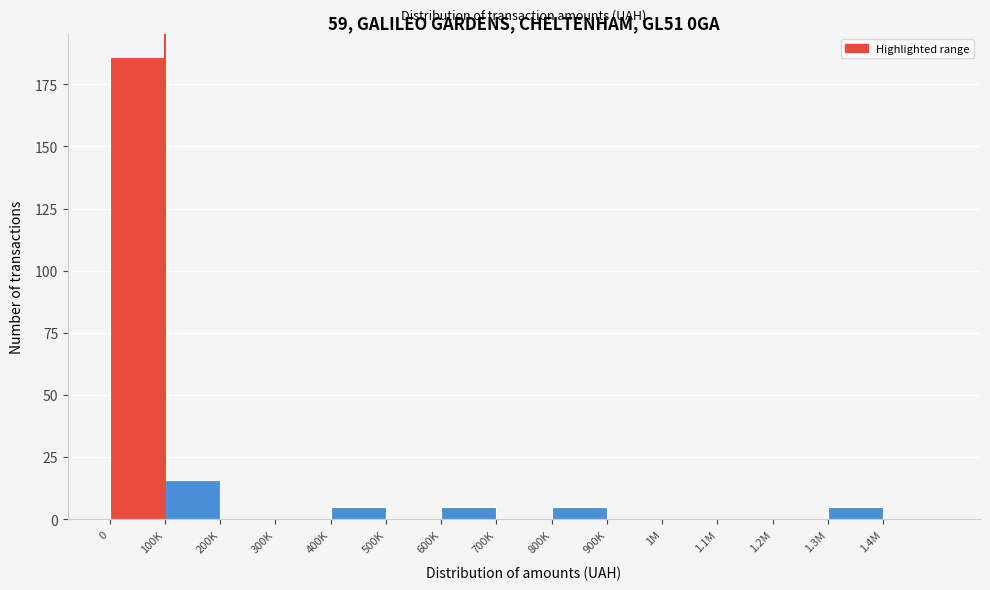

Reading right to left, transcribe all the data shown in this chart.

1.4M=0	1.3M=5	1.2M=0	1.1M=0	1M=0	900K=0	800K=5	700K=0	600K=5	500K=0	400K=5	300K=0	200K=0	100K=16	0=186